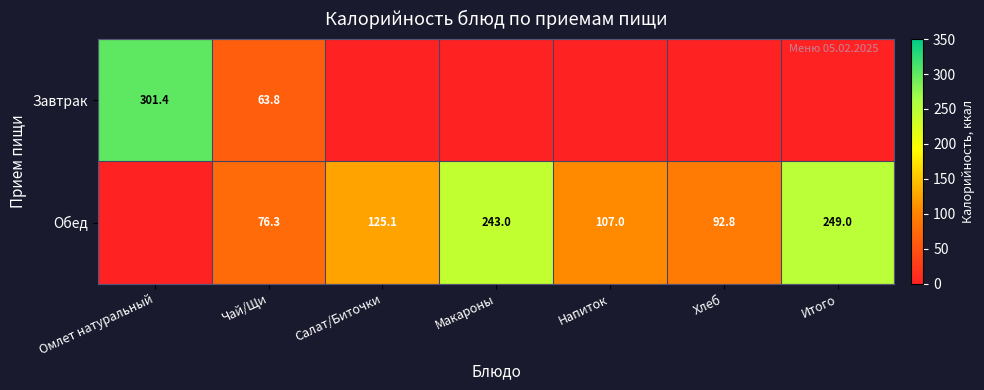

What is the sum of the Обед values at Хлеб and Чай/Щи?

169.1